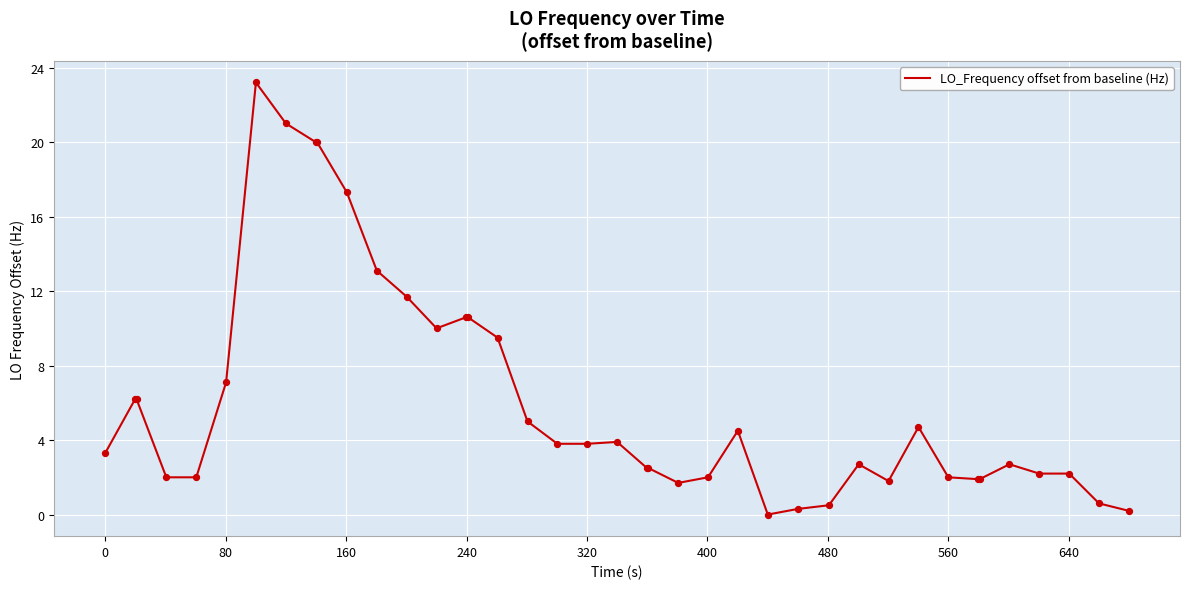

What is the difference between the maximum and minimum values?

23.2